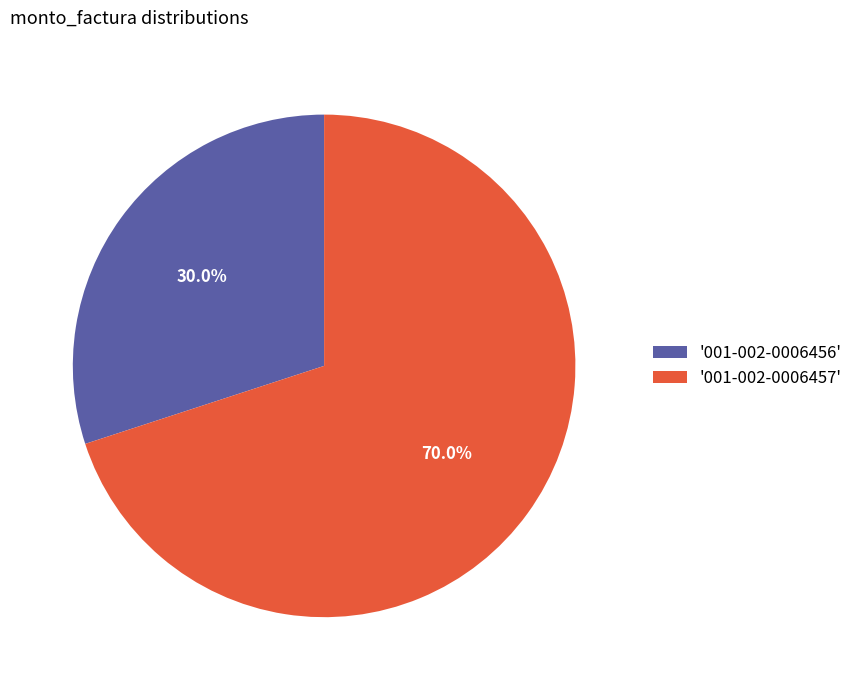

Which slice is the smallest?

'001-002-0006456'